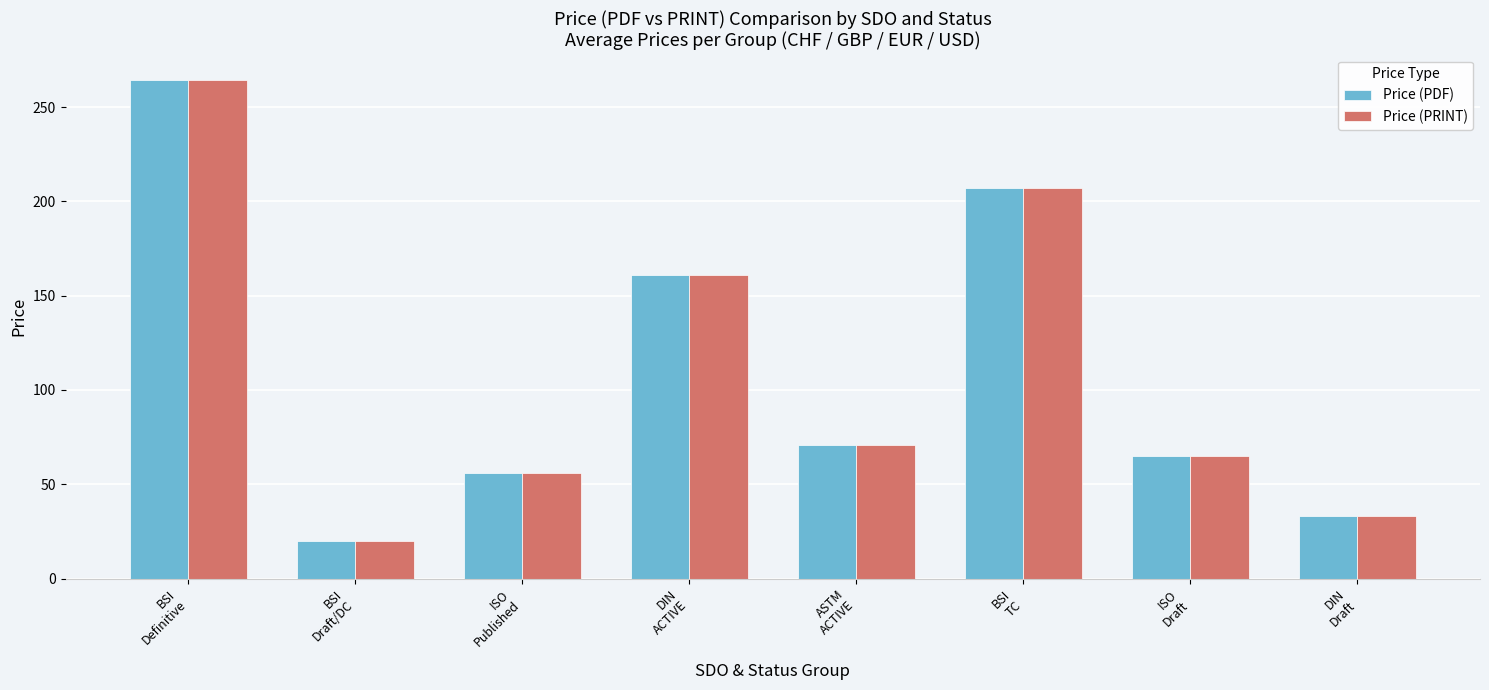

The value of Price (PDF) at ISO
Published is 78.8. True or false?

False